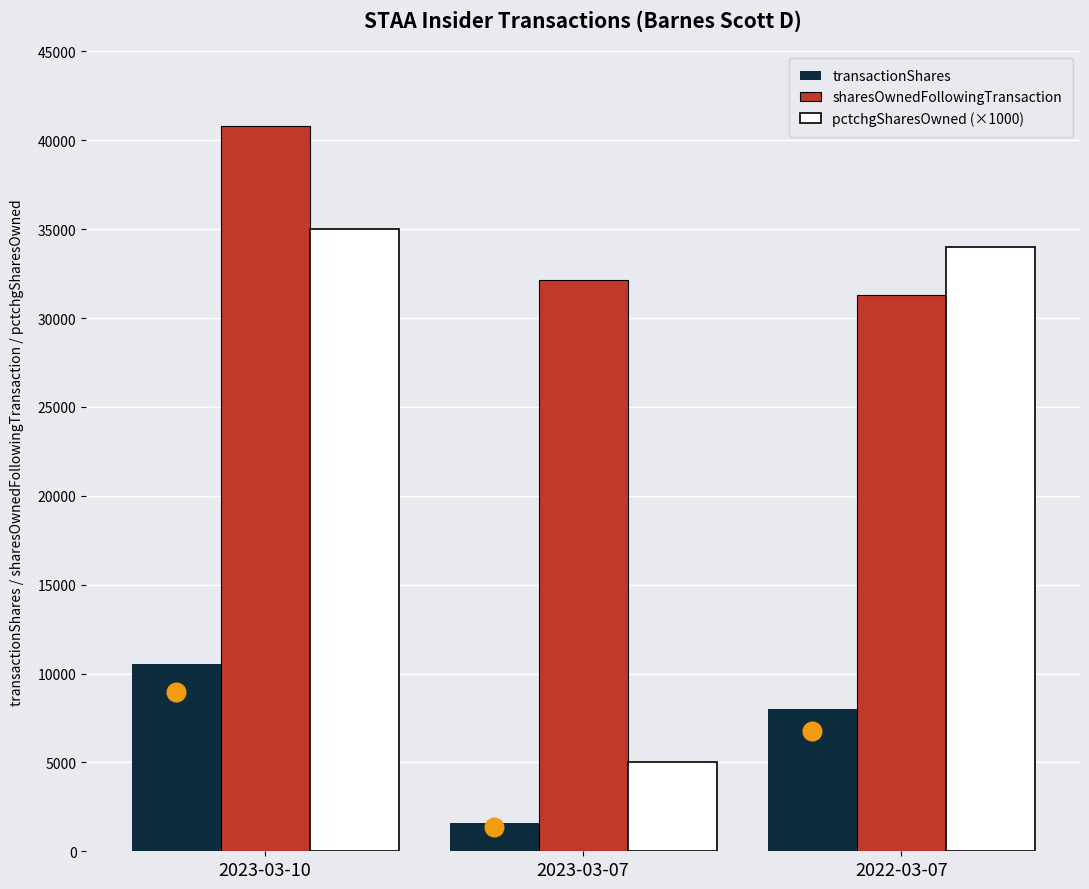

Which series has the widest spread of Y values?

pctchgSharesOwned (×1000)